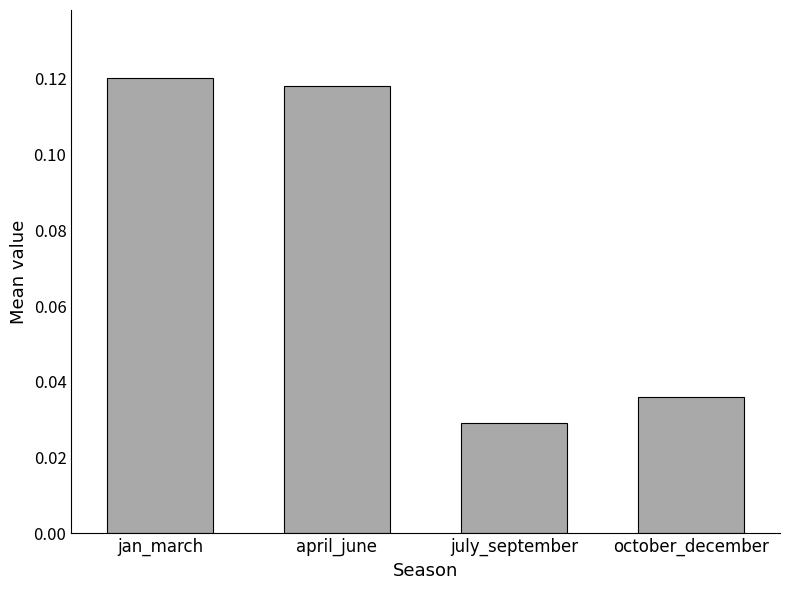

What is the sum of all values?

0.3